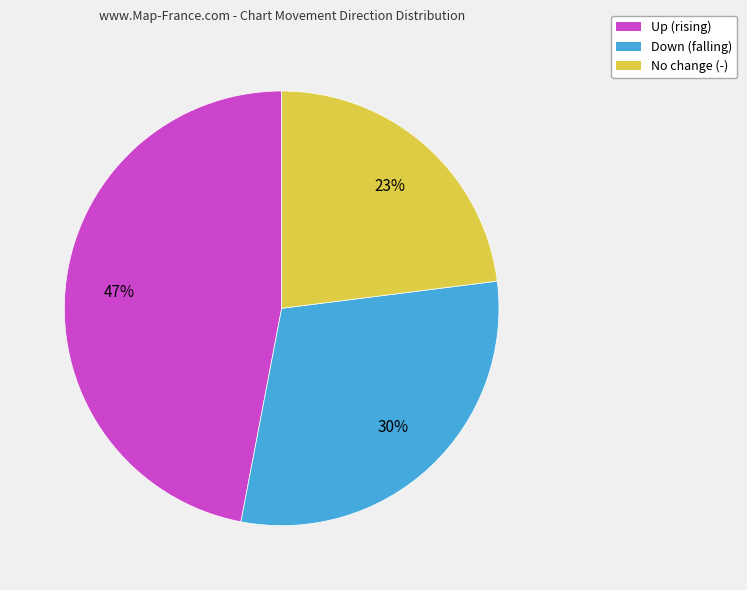

Does any single category account for the majority?

No